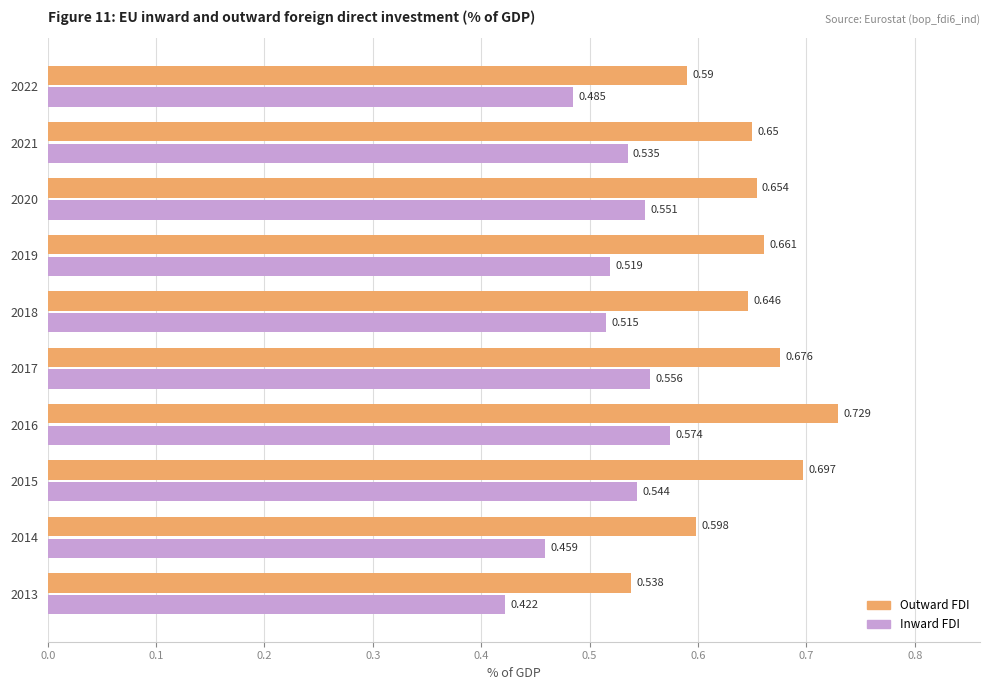

Which series has the largest total across all categories?

Outward FDI